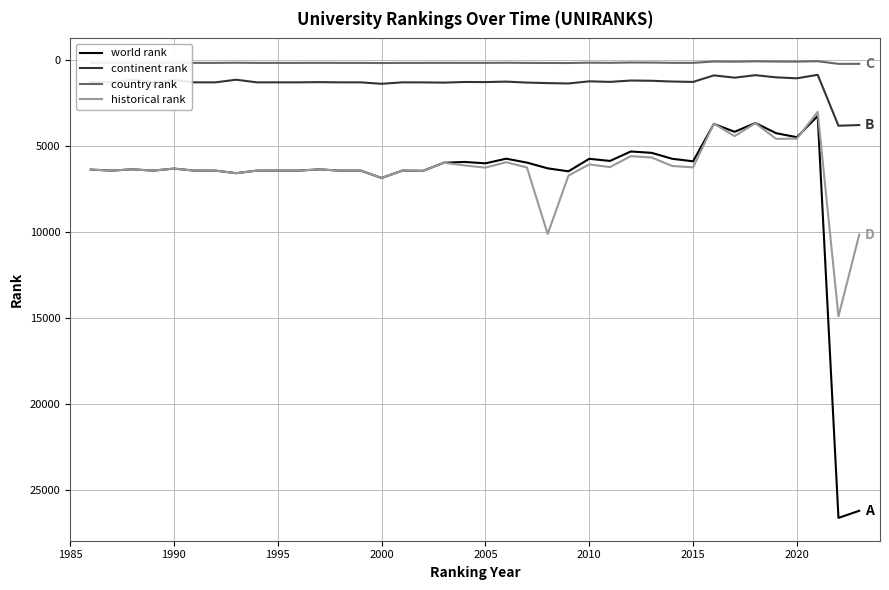

True or false: historical rank and continent rank cross at least once.

False